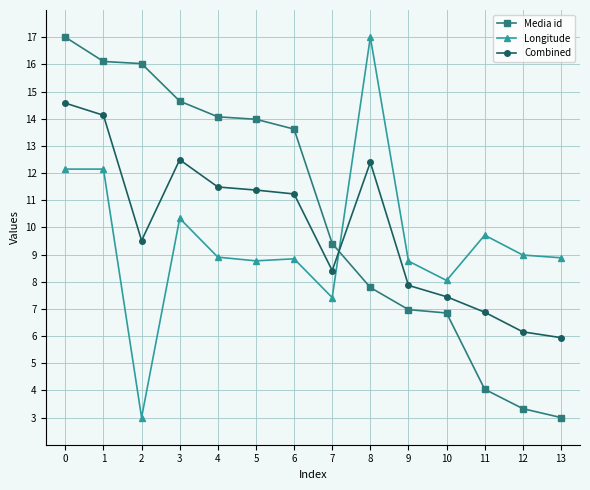

True or false: Media id and Combined intersect in this chart.

True